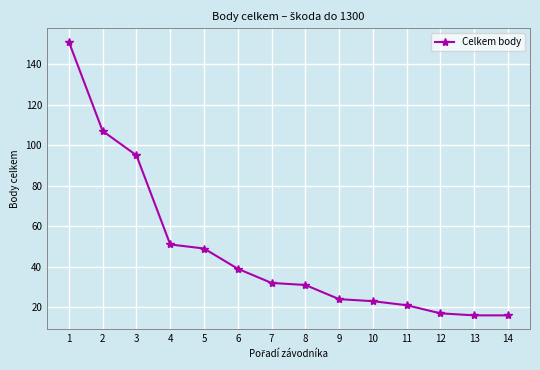

What is the ratio of the value at 7 to the value at 3?

0.3